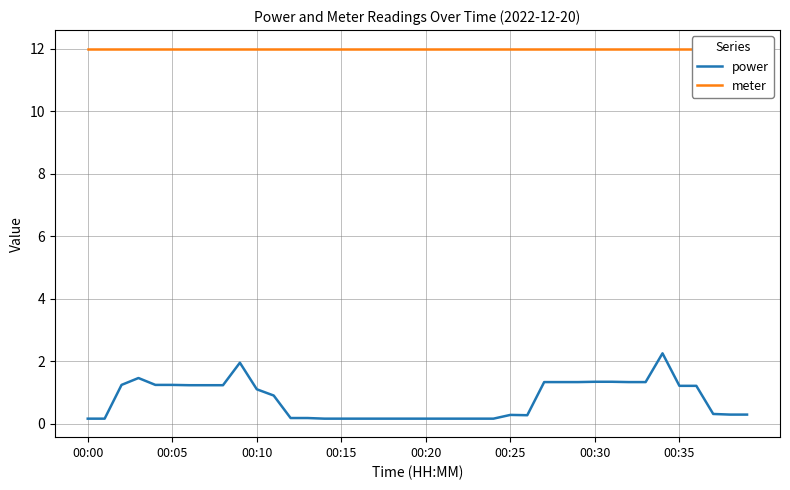

True or false: power has a value of 0.8 at 8.

False